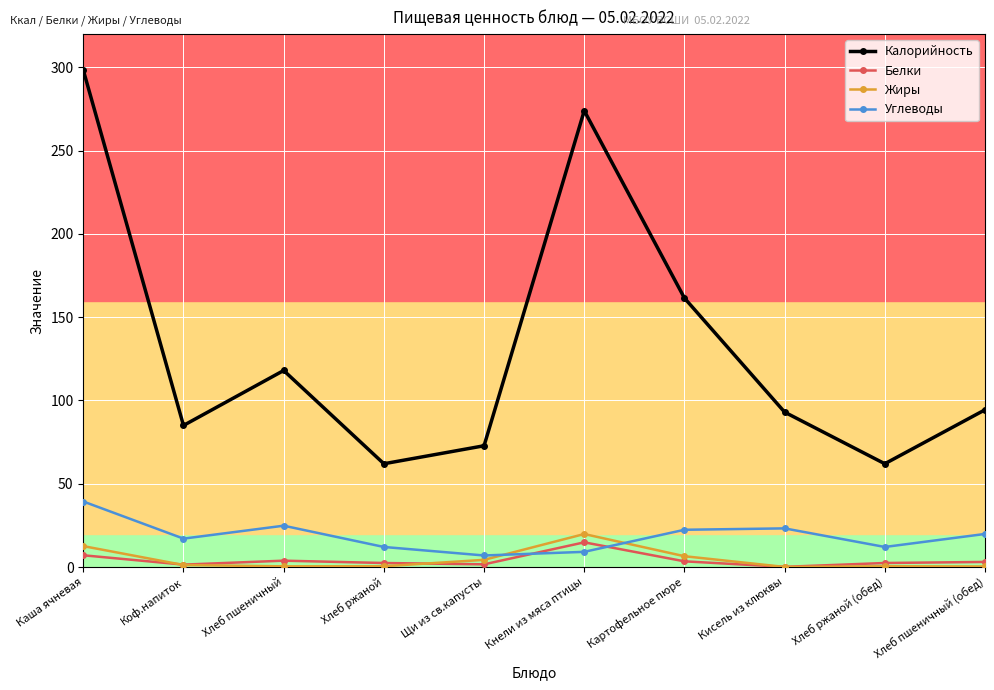

Which series has the largest range (max minus min)?

Калорийность